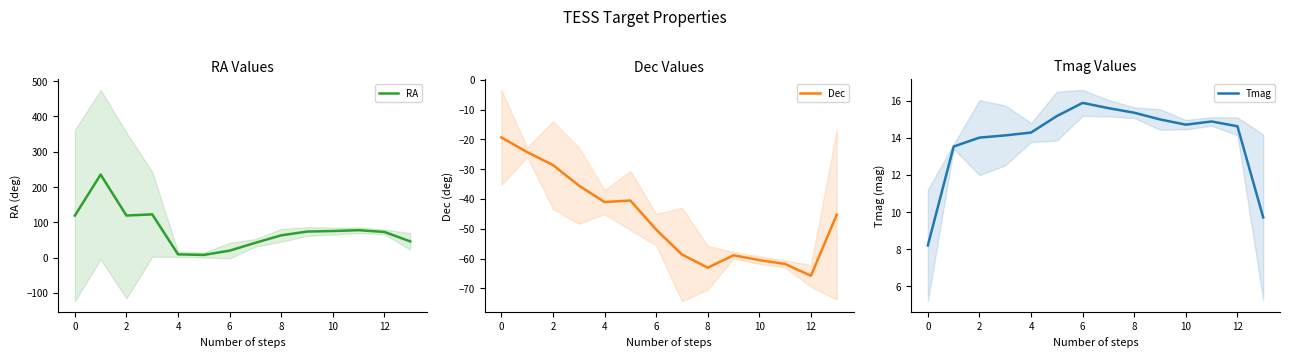

Is it true that Dec equals -65.8 at 12?

True